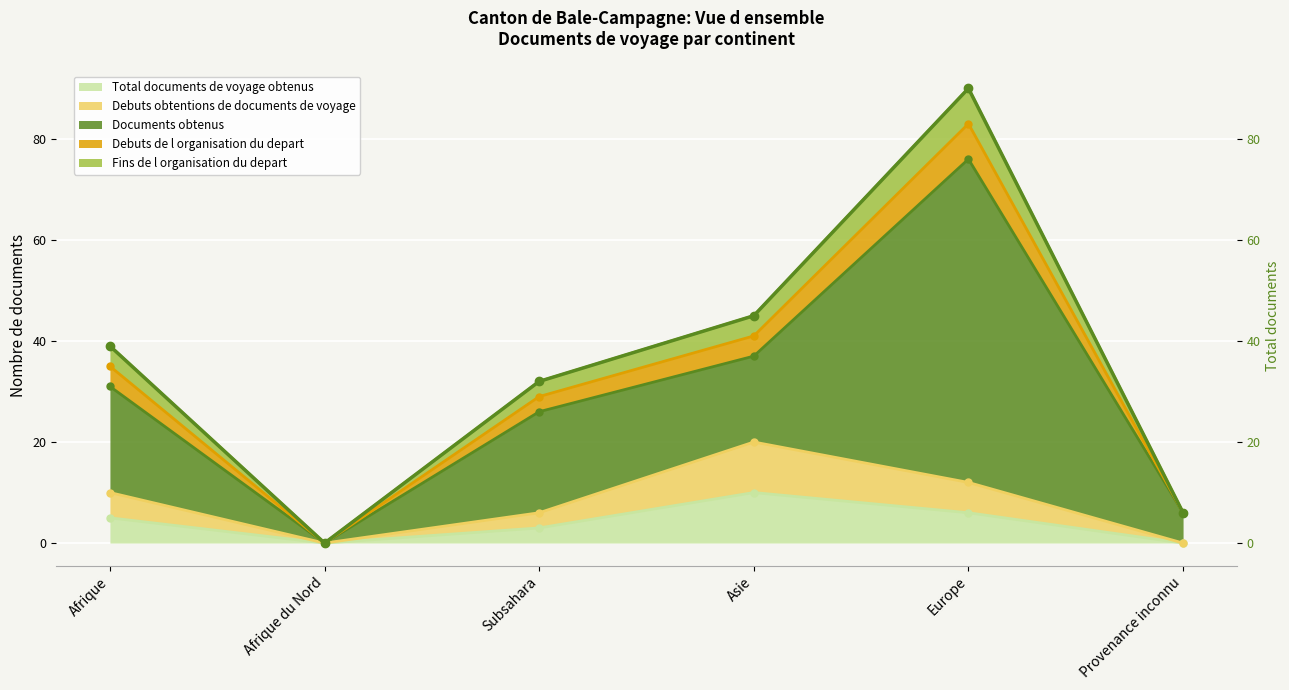

What is the difference between the maximum and minimum values?

90